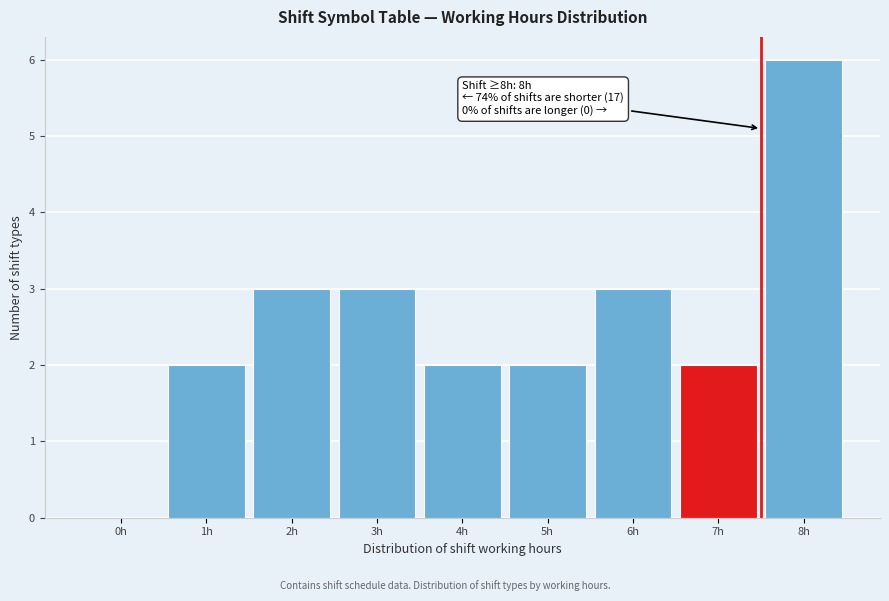

Reading right to left, list all the values displayed in this chart.

8h=6	7h=2	6h=3	5h=2	4h=2	3h=3	2h=3	1h=2	0h=0